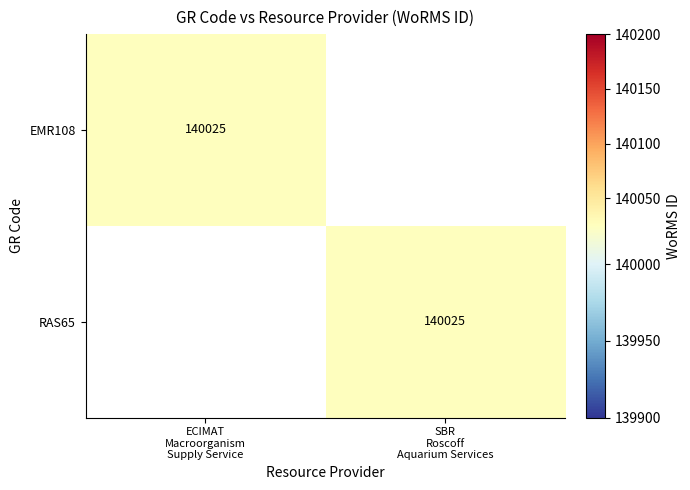

The value of EMR108 at ECIMAT Macroorganism Supply Service is 140025. True or false?

True